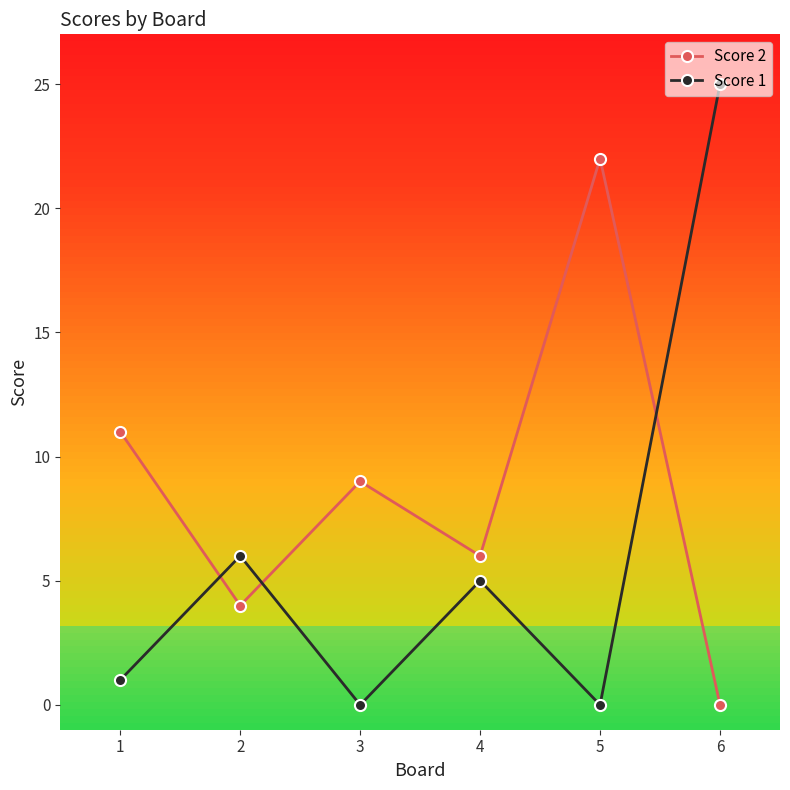

What is the difference between the Score 2 values at 1 and 6?

11